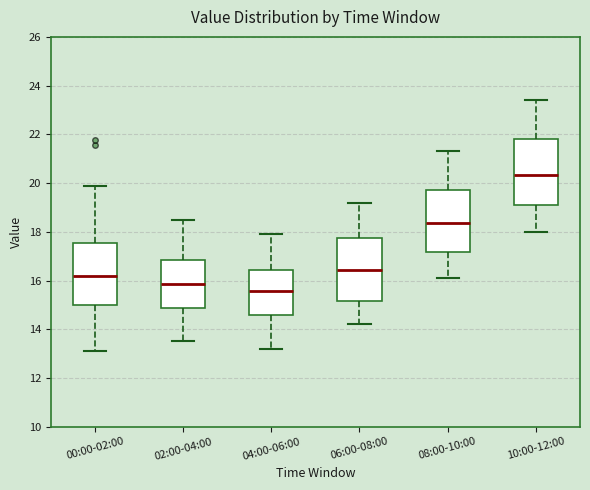

Where is the lower edge of the box for 08:00-10:00 on the y-axis? The values are not printed on the chart, so give them approximately, as read against the axis.

17.2